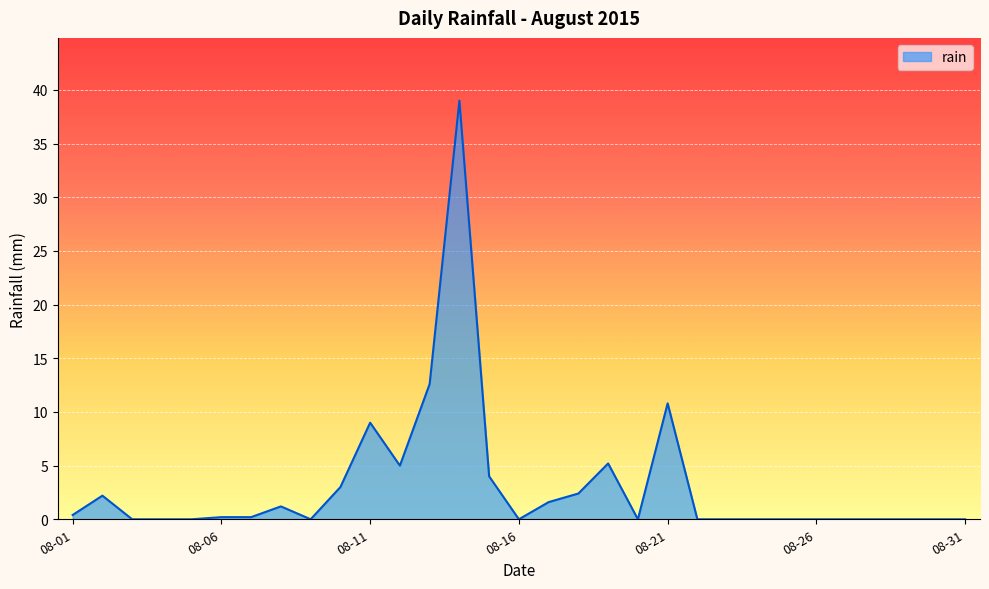

What is the difference between the maximum and minimum values?

39.0